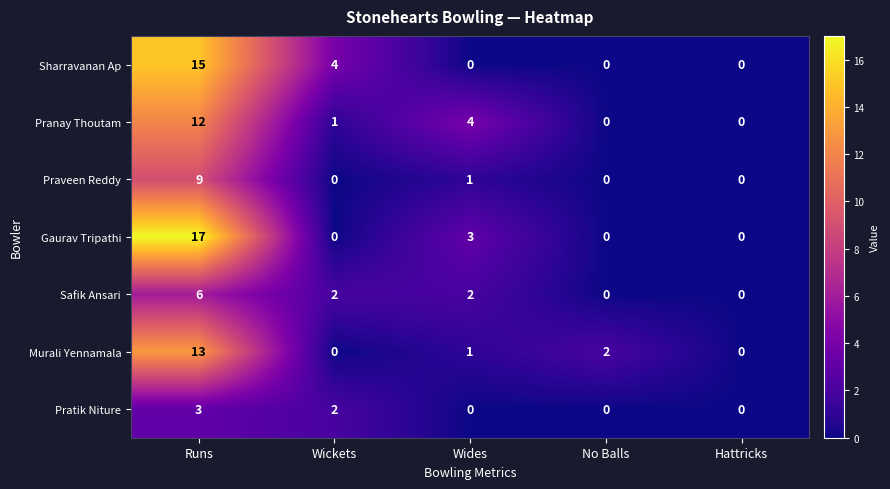

What is the difference between the highest and lowest values at Wides?

4